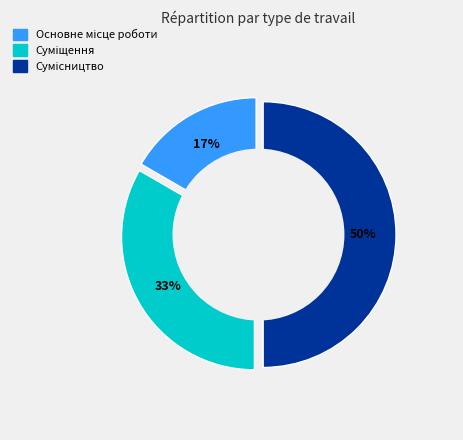

What is the ratio of the value at Основне місце роботи to the value at Суміщення?

0.5